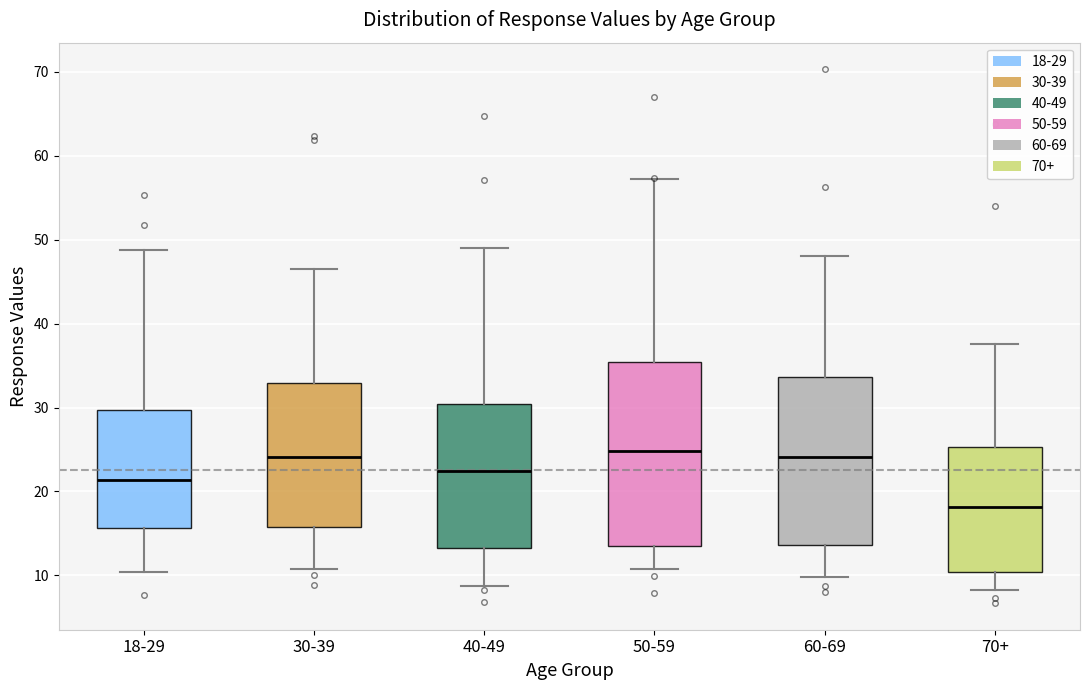

Reading left to right, read every box against the y-axis: the position of its median line, the range the box covers, and the ends of its whiskers. The values are not printed on the chart, so give them approximately, as read against the axis.

18-29: median 21, box 16 to 30, whiskers 10 to 49
30-39: median 24, box 16 to 33, whiskers 11 to 47
40-49: median 22, box 13 to 30, whiskers 9 to 49
50-59: median 25, box 13 to 35, whiskers 11 to 57
60-69: median 24, box 14 to 34, whiskers 10 to 48
70+: median 18, box 10 to 25, whiskers 8 to 38